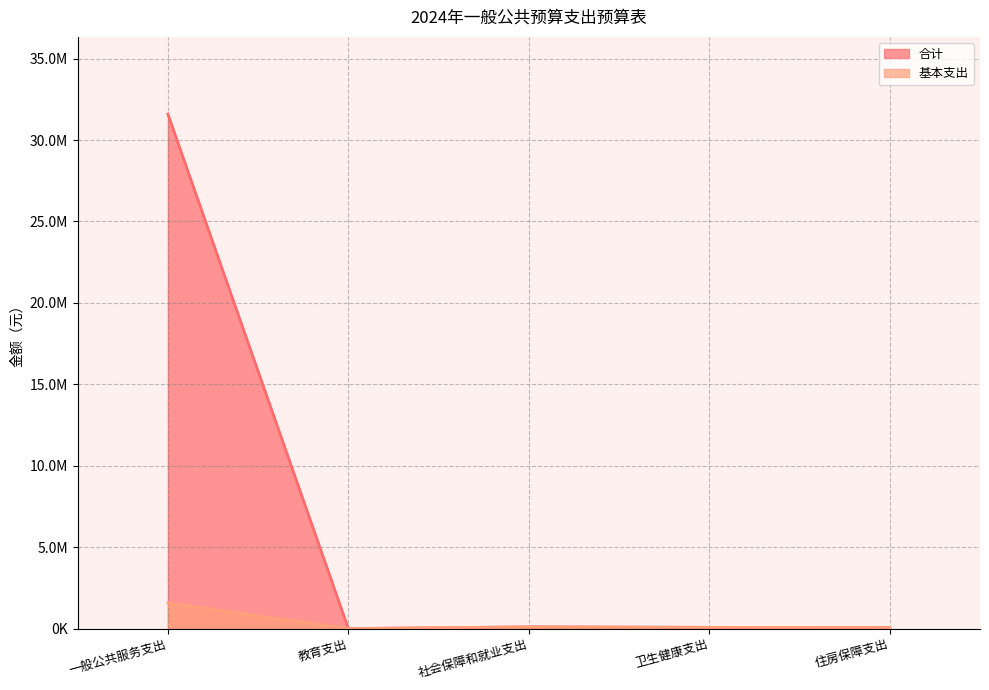

Which category has the highest value across all series?

一般公共服务支出